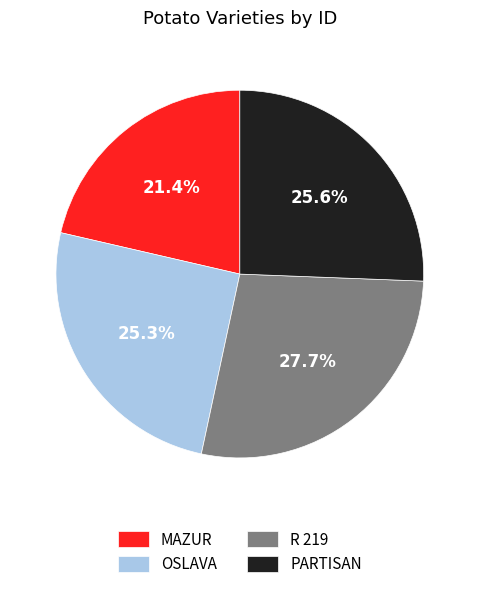

True or false: R 219 accounts for 38% of the total.

False